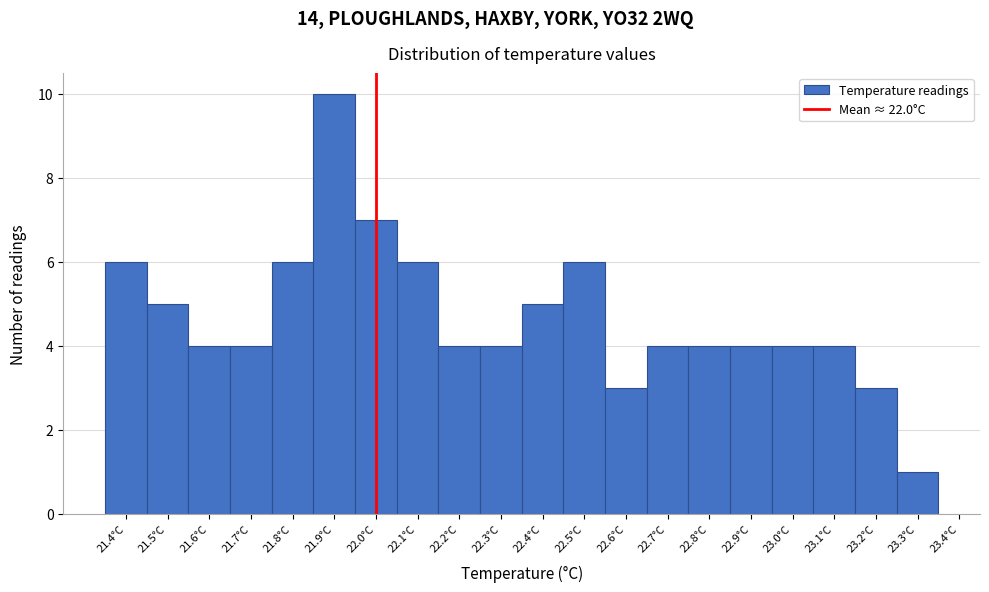

What is the height of the bar covering 22.15 to 22.25 on the x-axis? The values are not printed on the chart, so give them approximately, as read against the axis.

4